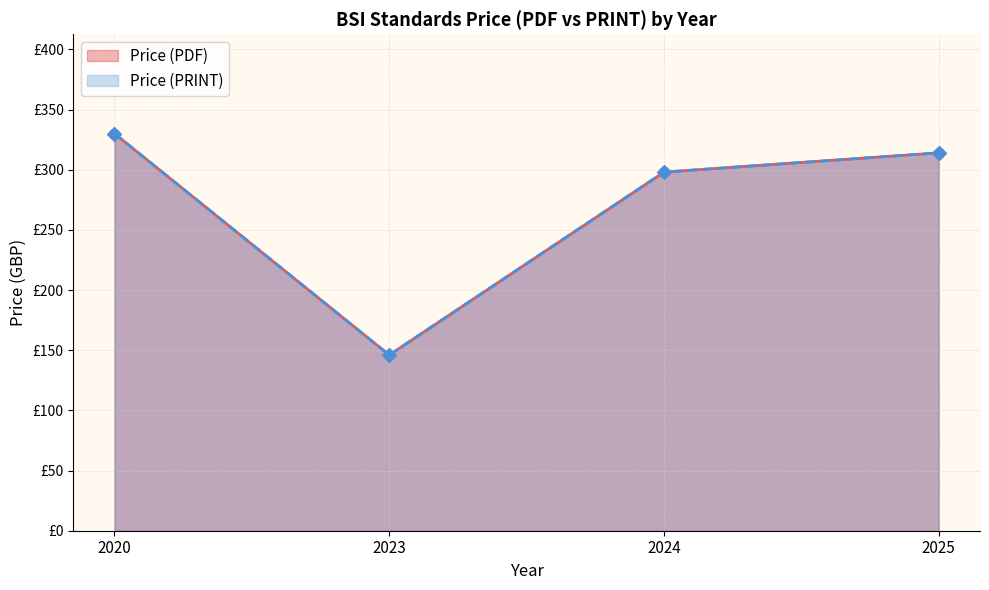

Is the value of Price (PRINT) at 2025 greater than the value of Price (PDF) at 2025?

No